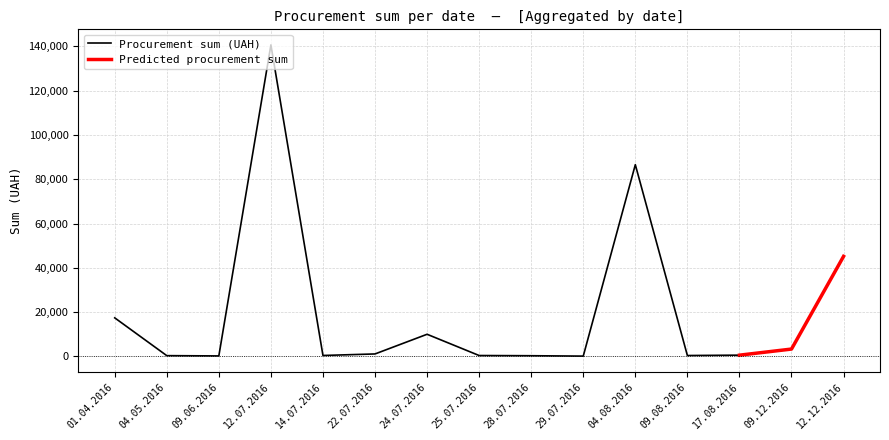

What is the label of the 13th point from the right?

09.06.2016